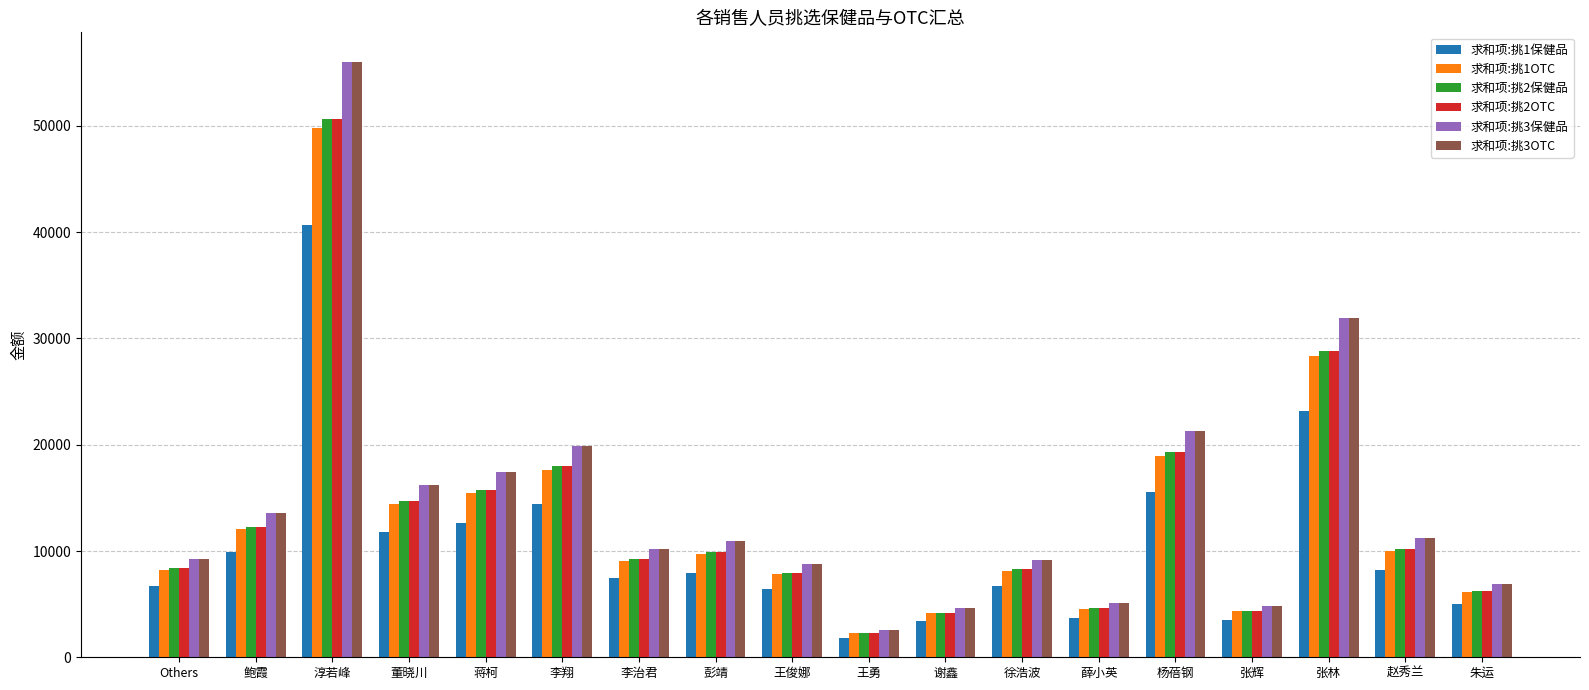

What is the value of the 求和项:挑2OTC bar at the 17th from the left?

10173.1